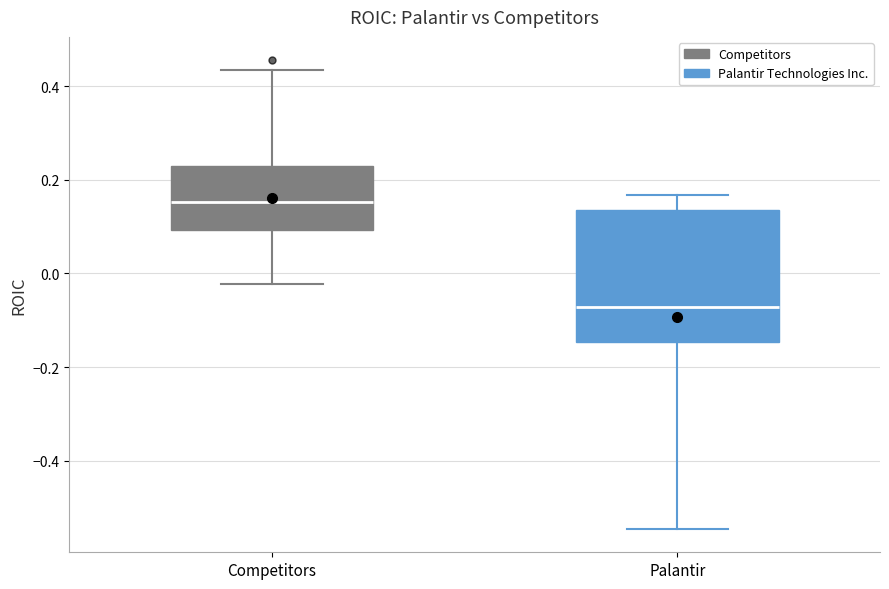

Reading left to right, read every box against the y-axis: the position of its median line, the range the box covers, and the ends of its whiskers. The values are not printed on the chart, so give them approximately, as read against the axis.

Competitors: median 0.16, box 0.10 to 0.24, whiskers -0.02 to 0.44
Palantir: median -0.08, box -0.14 to 0.14, whiskers -0.54 to 0.16